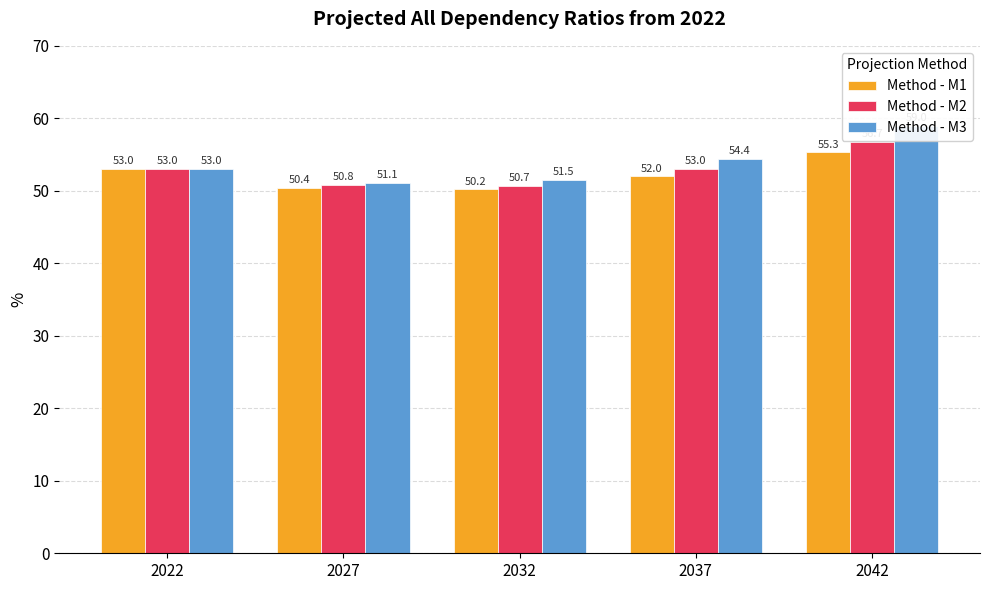

Are the bars grouped side by side (vs. stacked)?

Yes